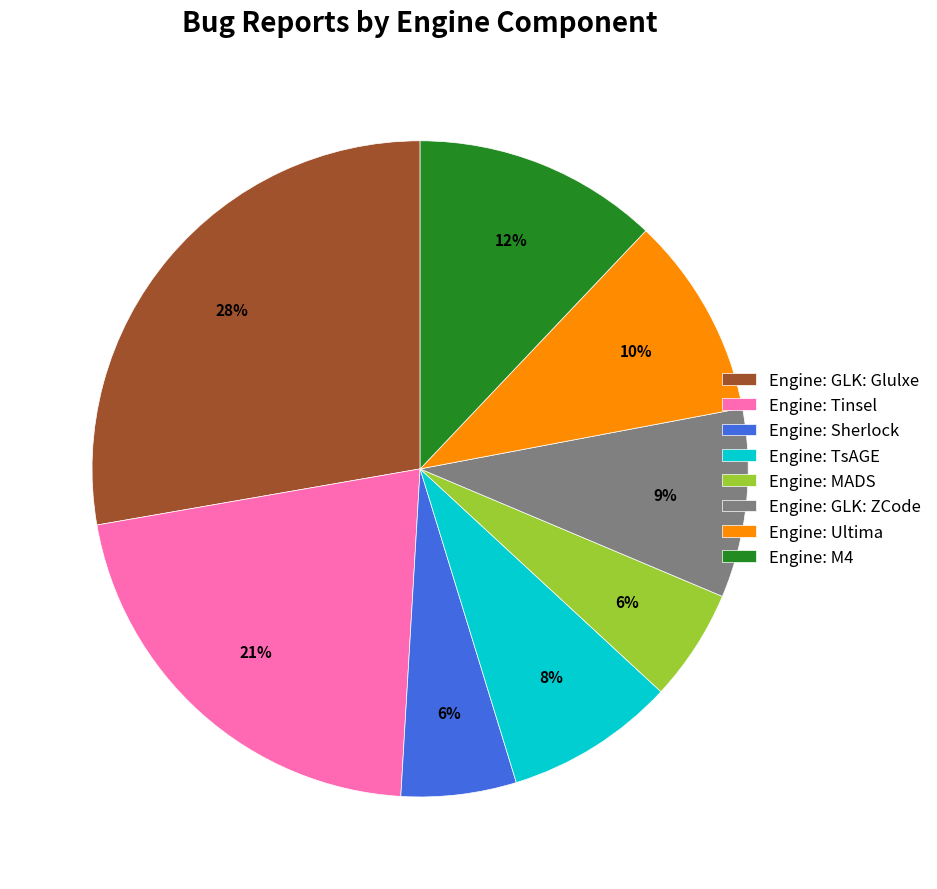

To the nearest percent, what is the average slice percentage?

12%